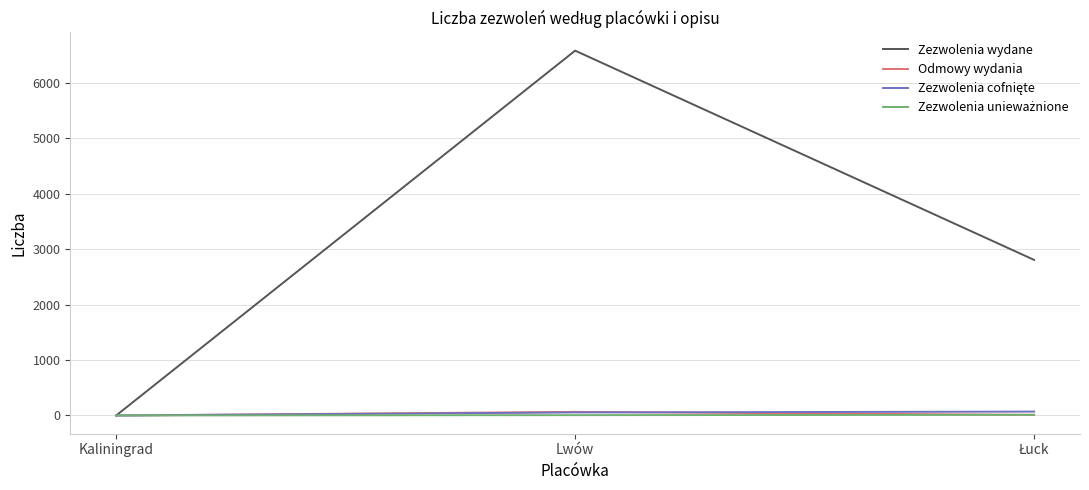

At which category is the sum across all series the highest?

Lwów